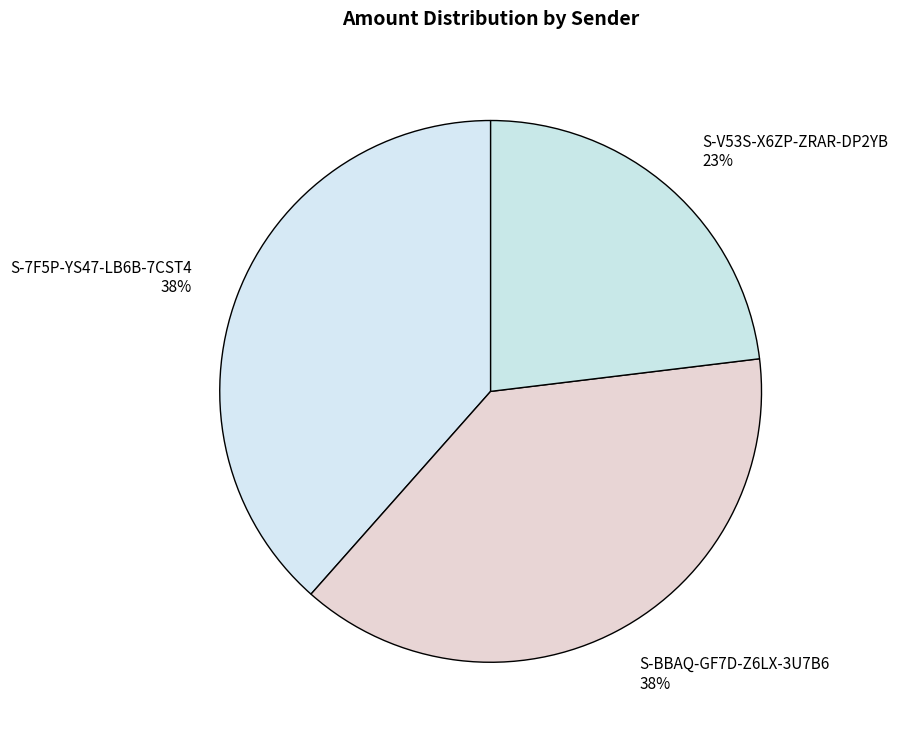

Is it true that S-V53S-X6ZP-ZRAR-DP2YB is 35% of the pie?

False